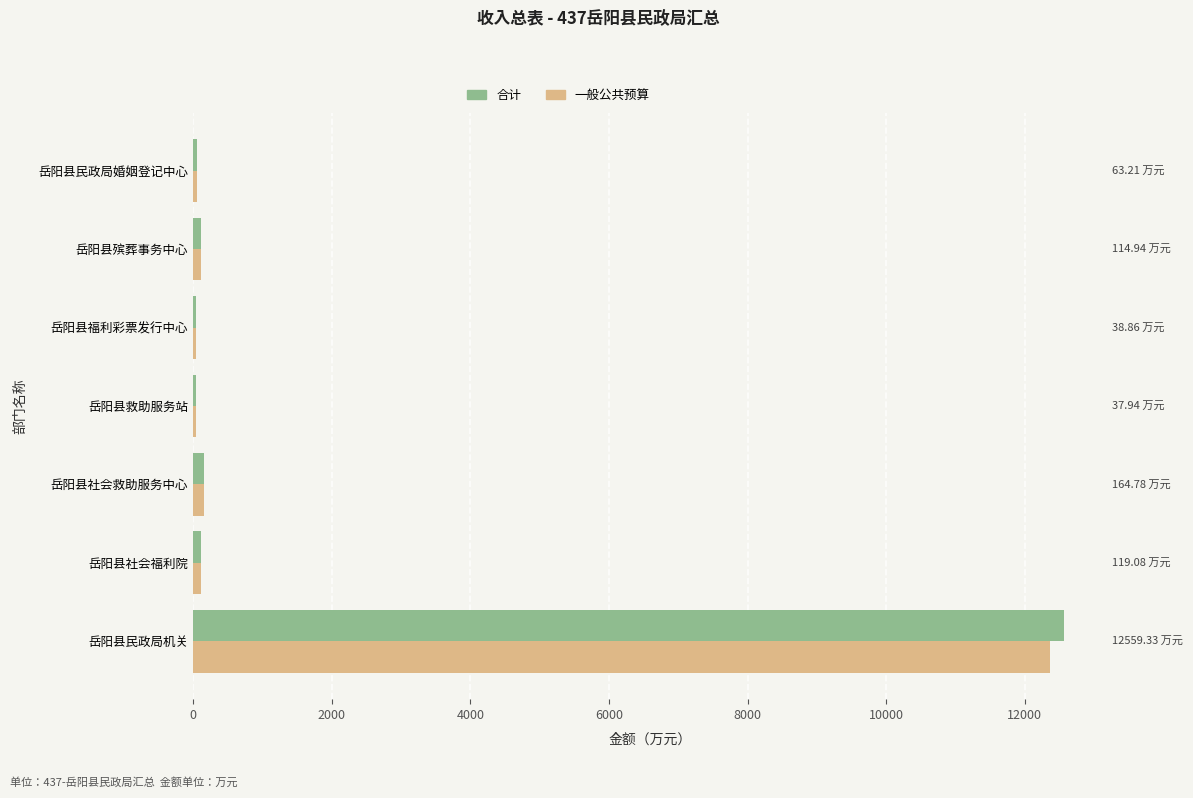

Which series has the largest range (max minus min)?

合计